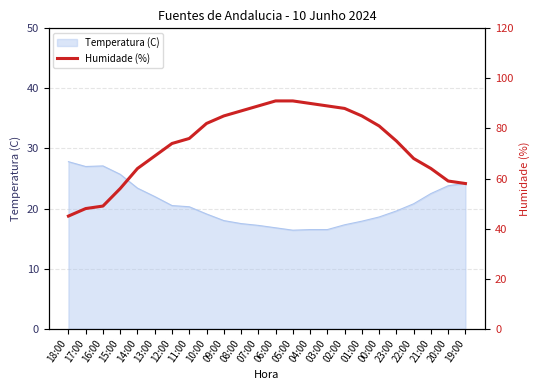

What is the difference between the values at 18:00 and 01:00?

40